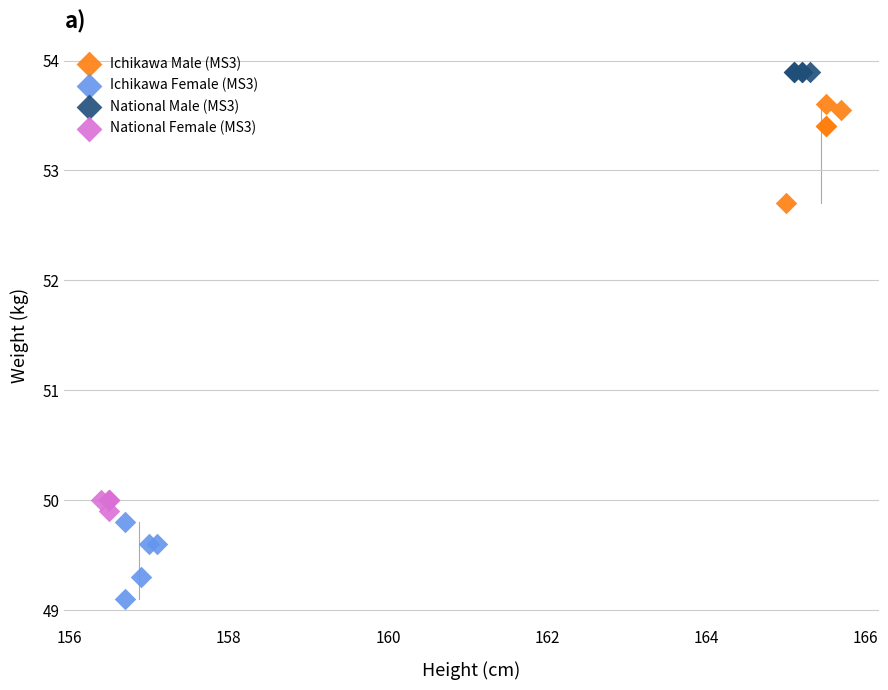

What are all the series names shown in the legend?

Ichikawa Male (MS3), Ichikawa Female (MS3), National Male (MS3), National Female (MS3)